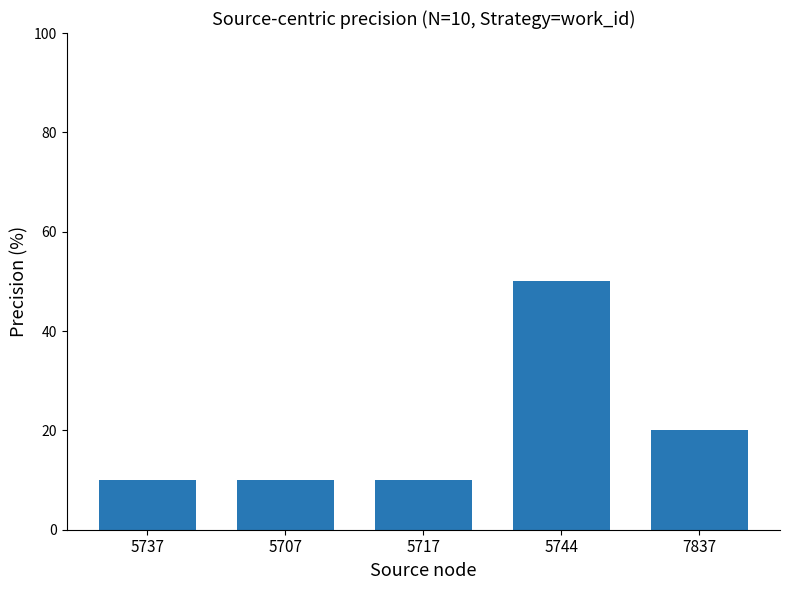

Count the values in the range 10 to 20.

4